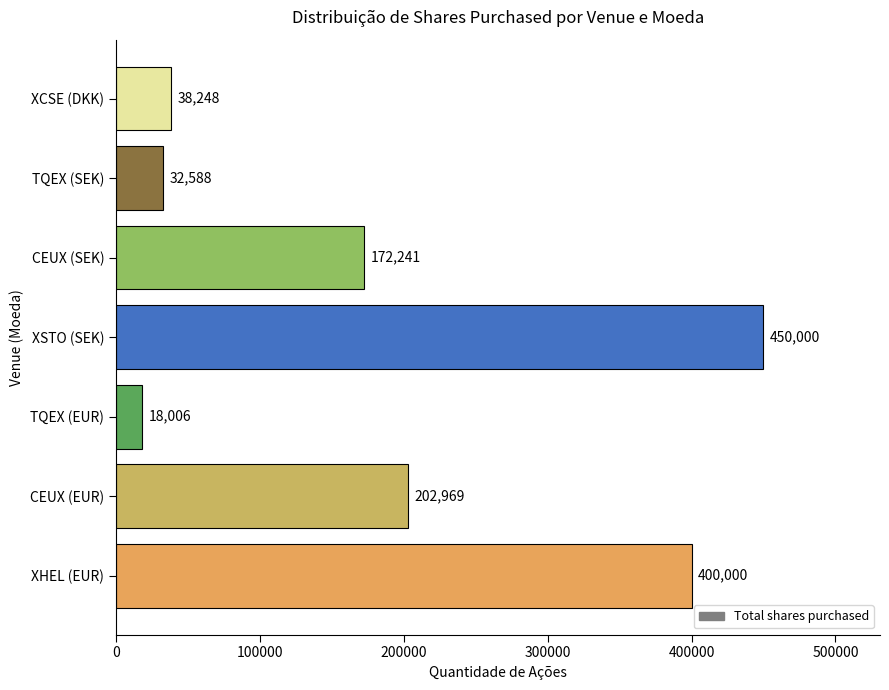

How many distinct data groups are displayed?

1